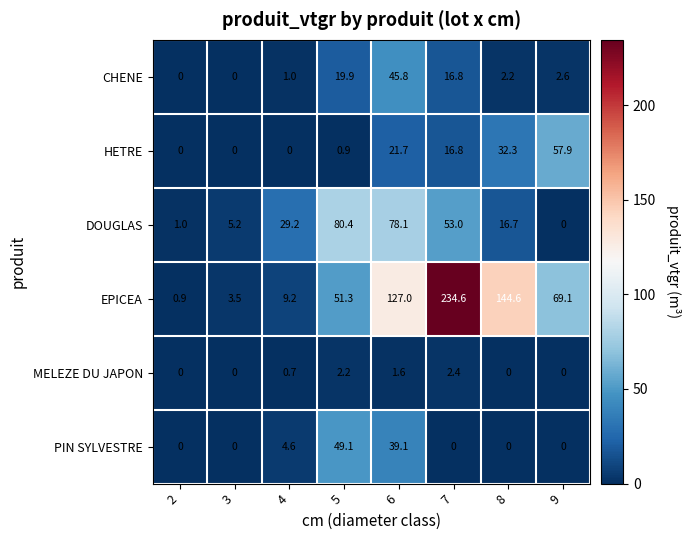

Is it true that DOUGLAS equals 16.7 at 8?

True